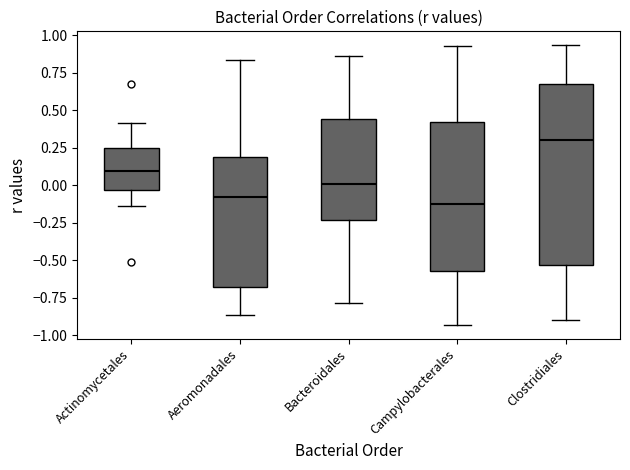

Which box's median line is the highest?

Clostridiales